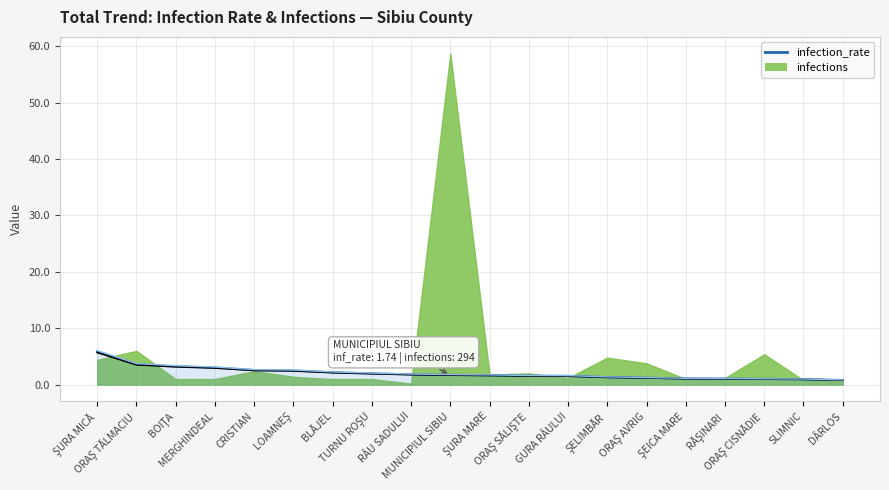

Which has a higher value, CRISTIAN or BLĂJEL?

CRISTIAN